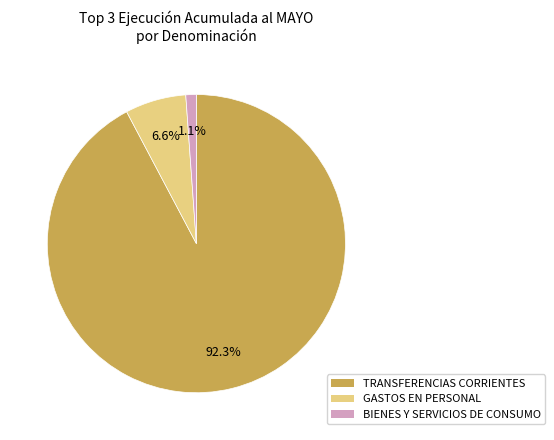

Is there a majority slice in this chart?

Yes